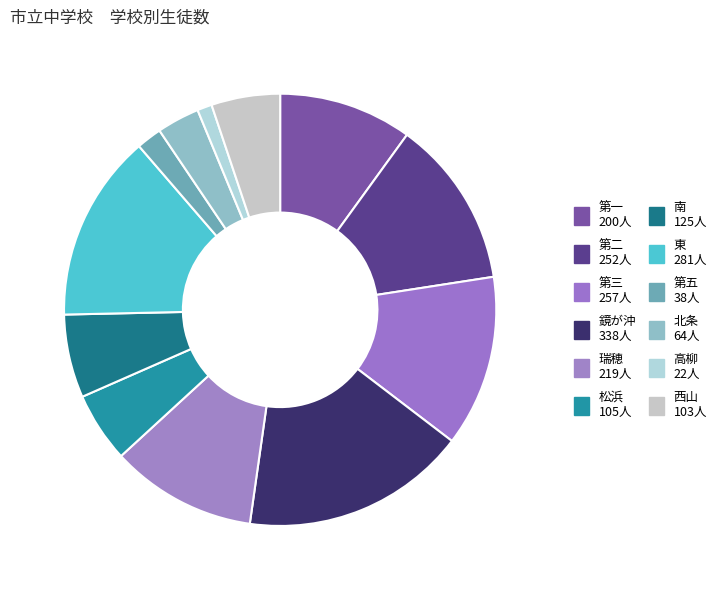

How many slices are in this pie chart?

12